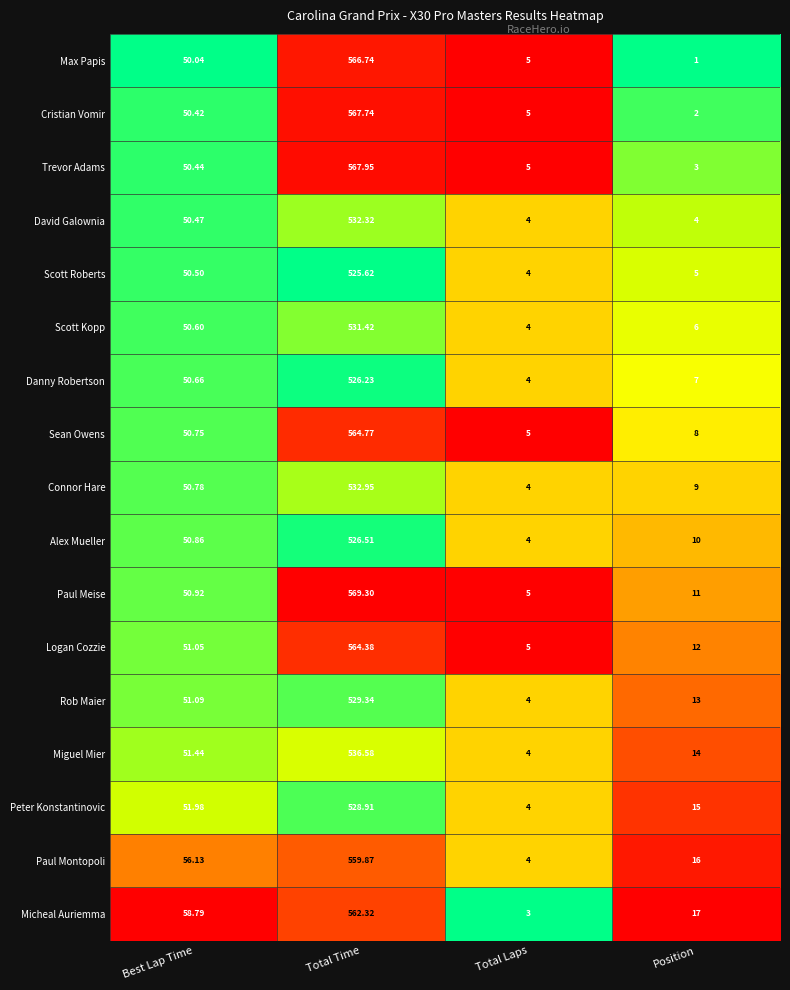

Which label corresponds to the smallest value in the chart?

Position